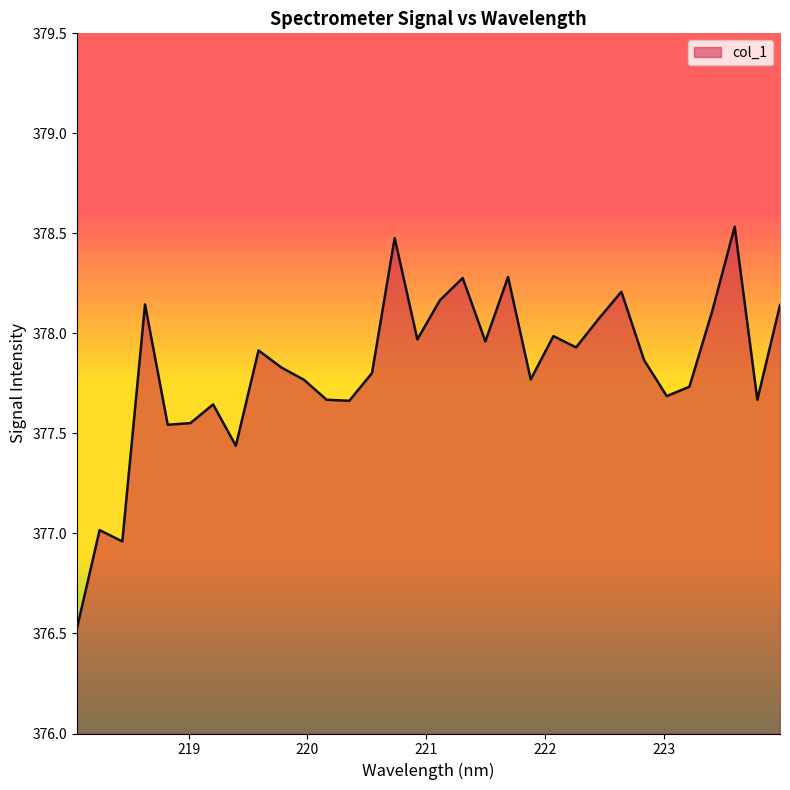

What is the maximum value shown in the chart?

378.5